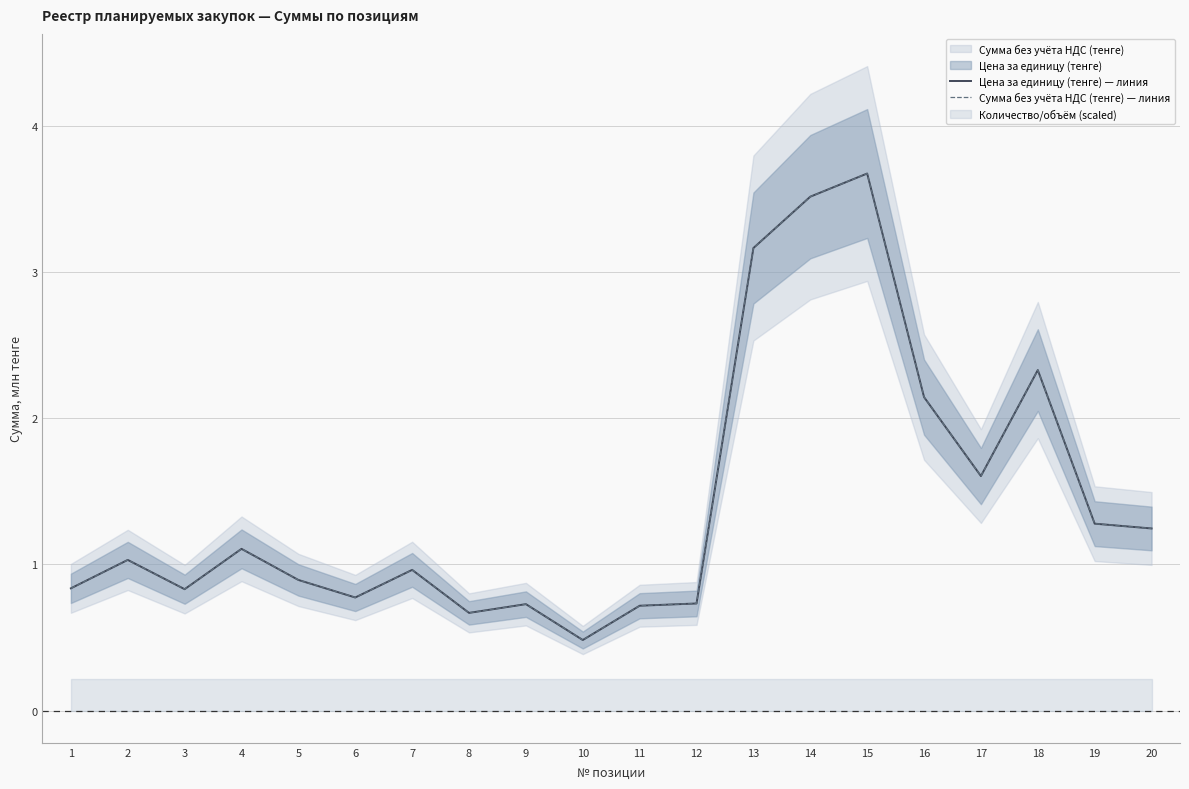

How many interior local peaks does the Сумма без учёта НДС (тенге) — линия series have?

6